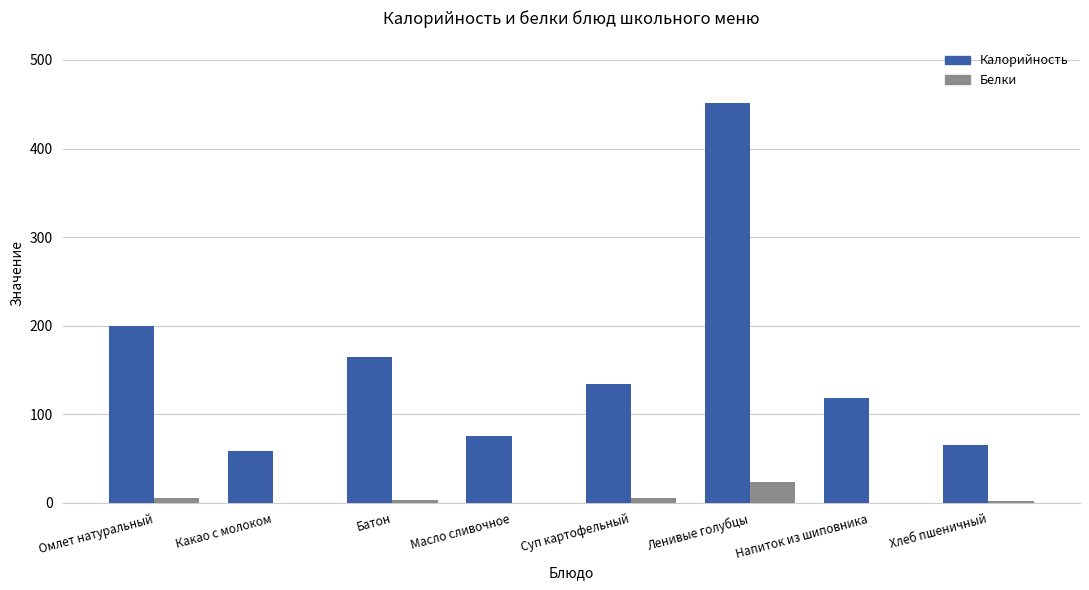

Which series has the largest total across all categories?

Калорийность